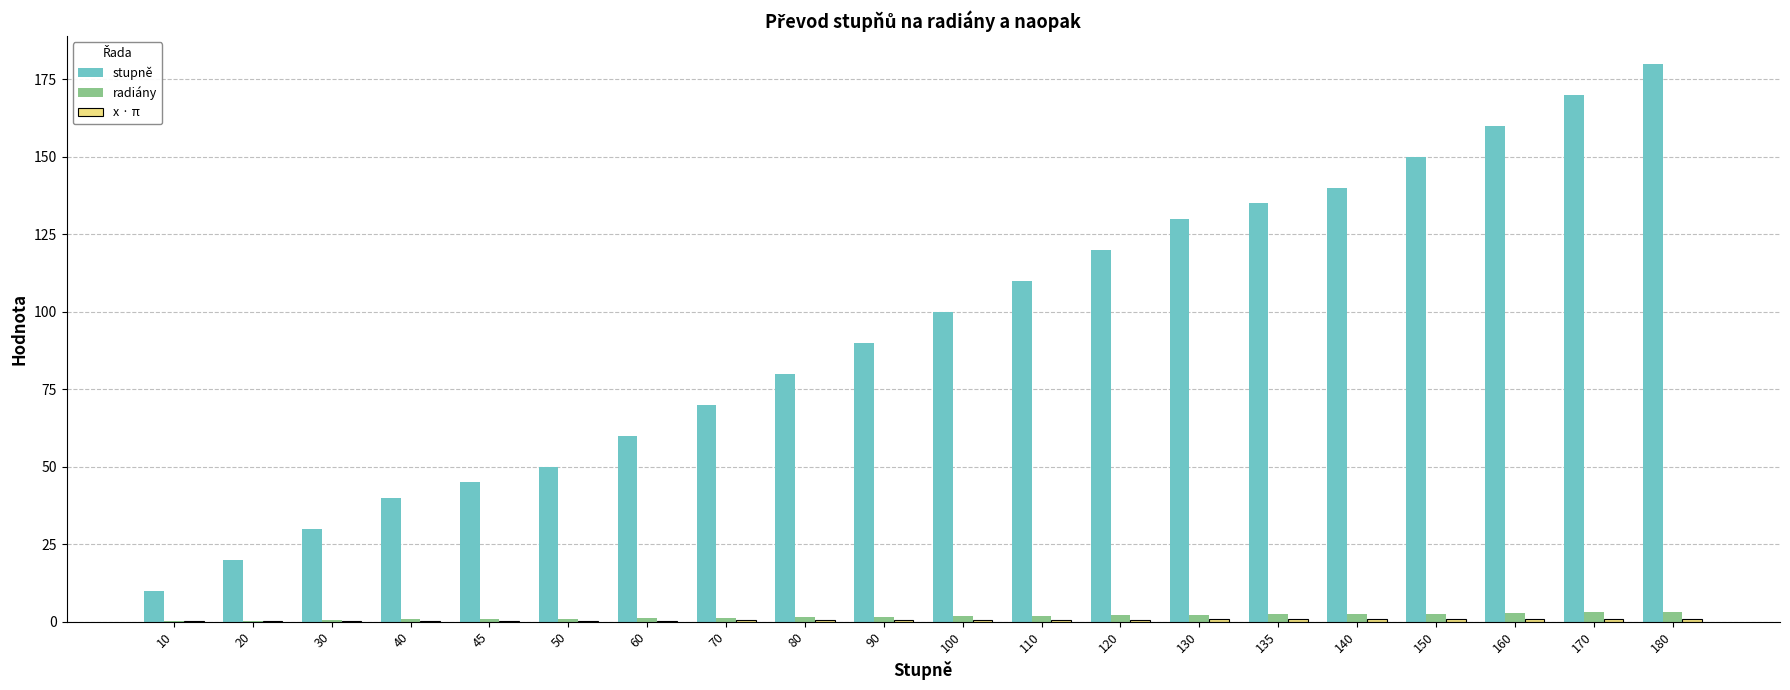

Are the bars grouped side by side (vs. stacked)?

Yes